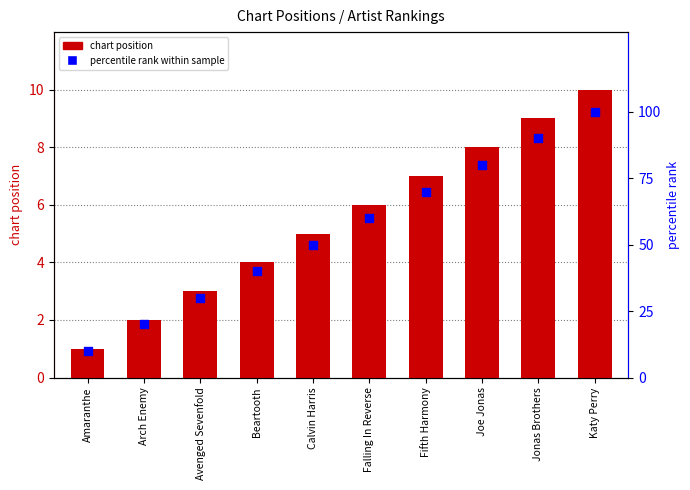

Which series has the widest spread of Y values?

percentile rank within sample